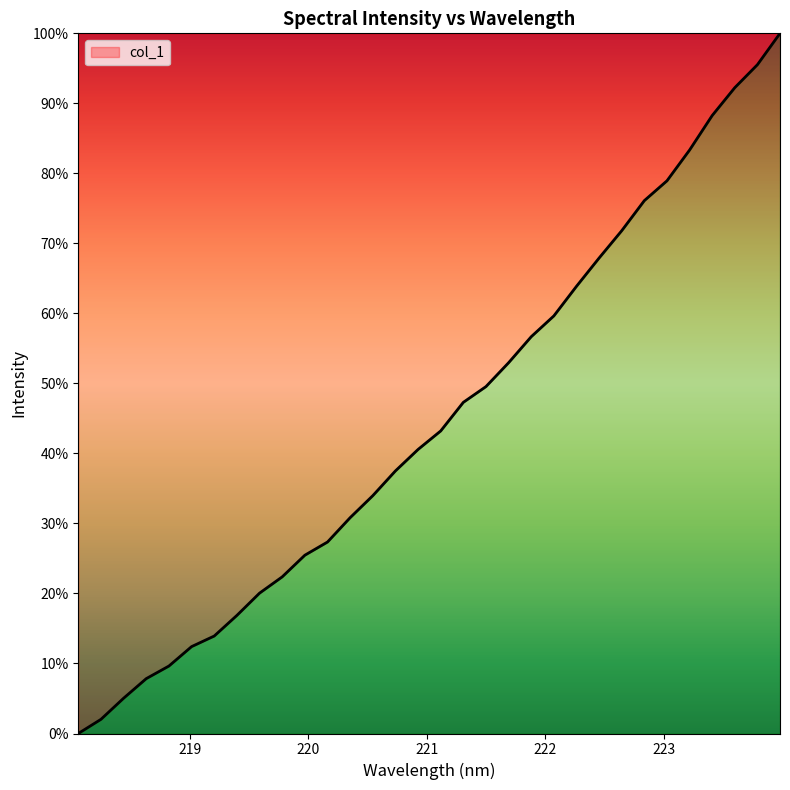

How many values are below 43?

16